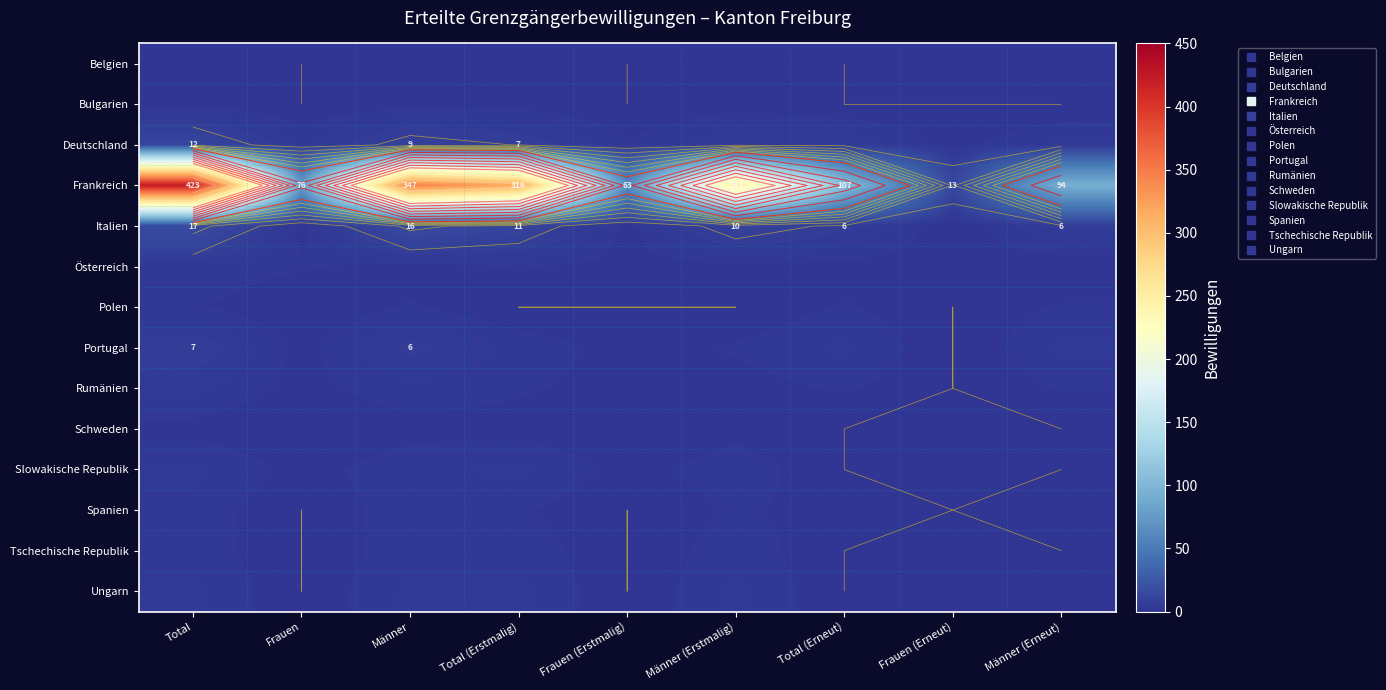

What is the average value of the Tschechische Republik series?

1